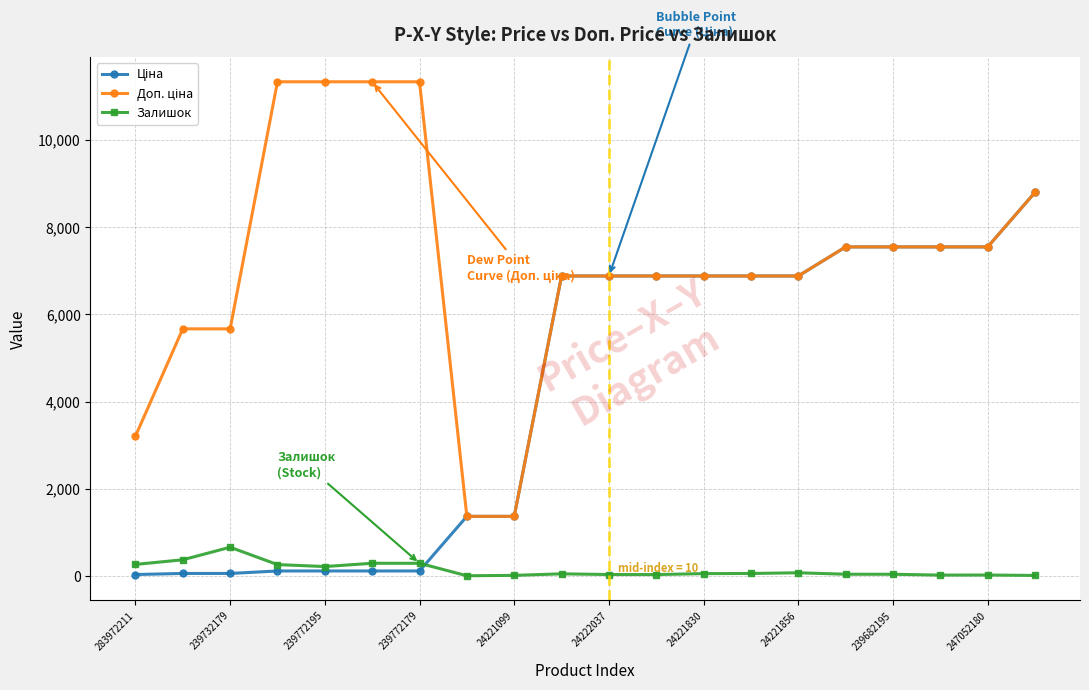

What is the greatest value displayed?

11334.0